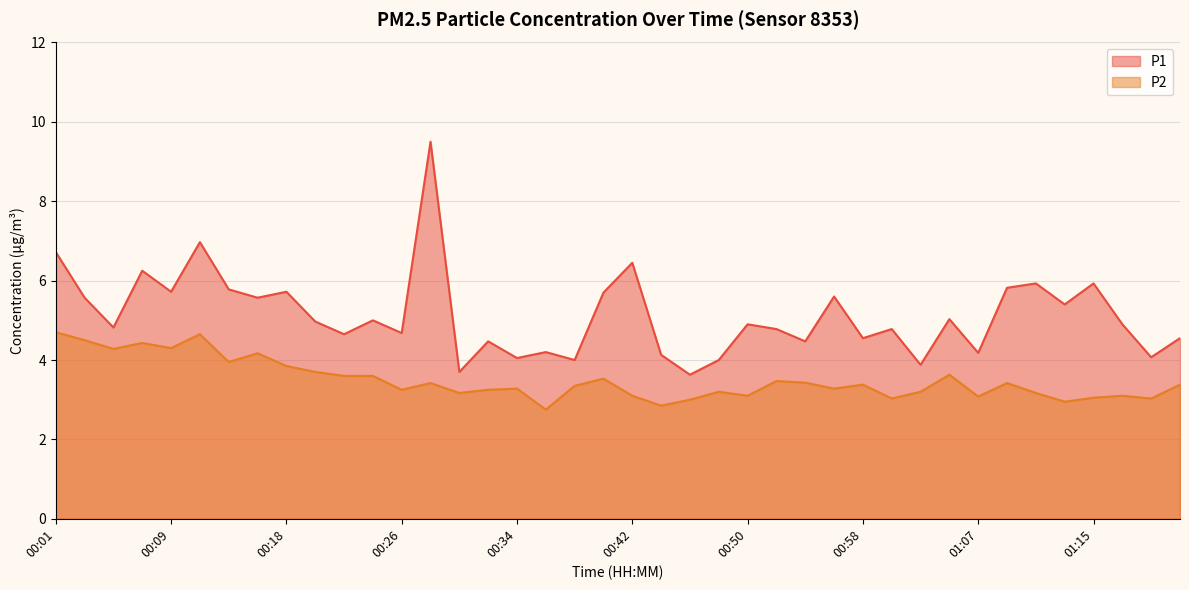

What is the difference between the second highest and second lowest values in the P2 series?

1.8